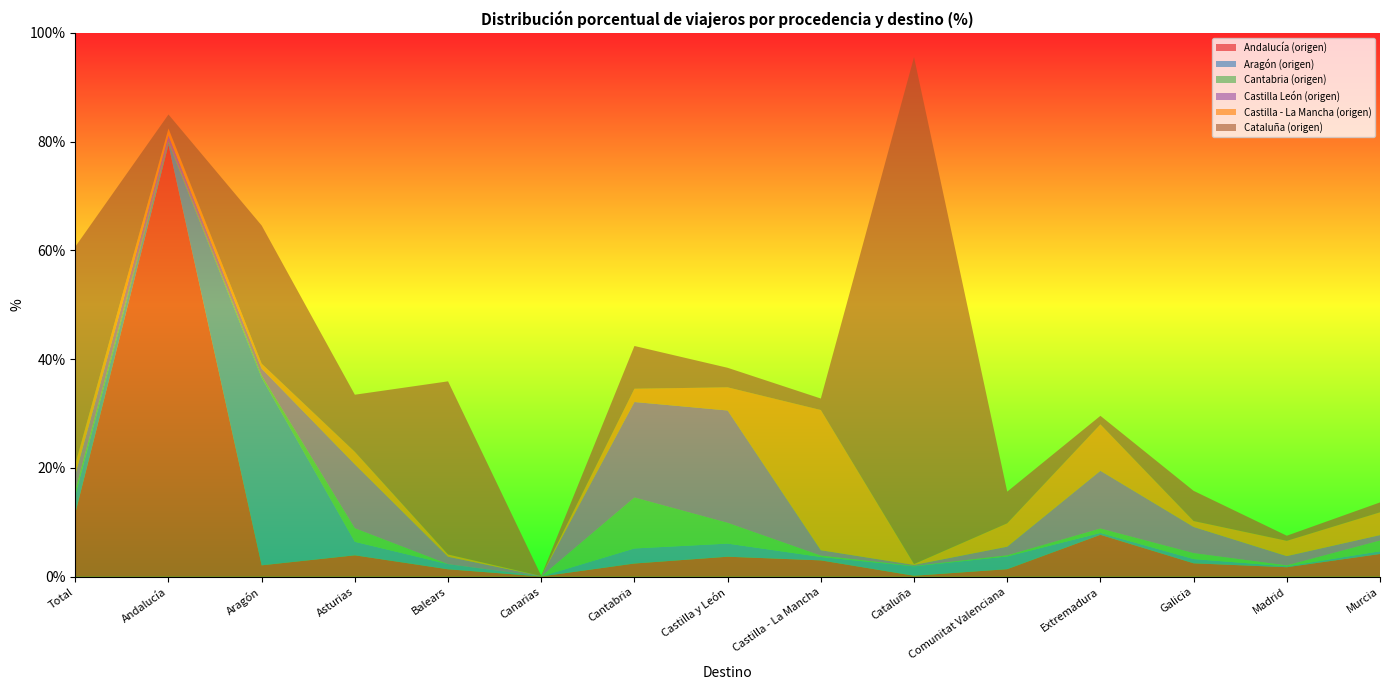

Reading left to right, list all the values displayed in this chart.

Andalucía (origen): 11.7	79.4	2.1	4.0	1.4	0.1	2.4	3.7	3.0	0.2	1.4	7.7	2.5	1.8	4.2
Aragón (origen): 3.3	0.4	34.5	2.5	0.9	0.0	2.8	2.4	0.6	1.7	2.3	0.3	0.8	0.2	0.5
Cantabria (origen): 0.9	0.3	0.4	2.5	0.0	0.0	9.4	3.8	0.2	0.1	0.2	0.8	1.1	0.2	2.0
Castilla León (origen): 2.9	1.1	1.3	11.8	1.4	0.1	17.6	20.6	1.0	0.2	1.6	10.6	4.8	1.7	1.0
Castilla - La Mancha (origen): 1.9	1.3	0.9	2.3	0.4	0.0	2.4	4.3	25.8	0.2	4.3	8.5	1.1	2.8	4.2
Cataluña (origen): 40.0	2.6	25.4	10.5	31.8	0.0	7.9	3.6	2.1	93.2	5.8	1.6	5.5	0.9	1.8